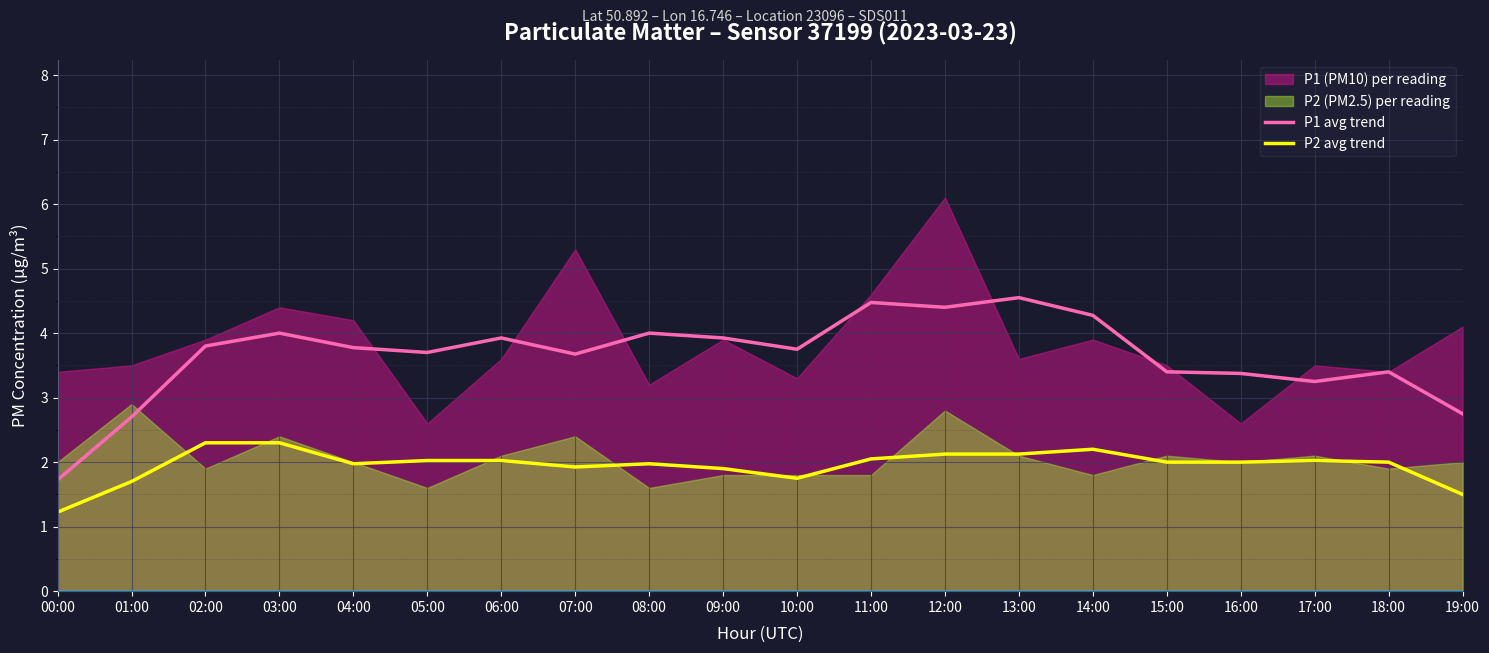

What is the label of the 4th point from the left?

03:00